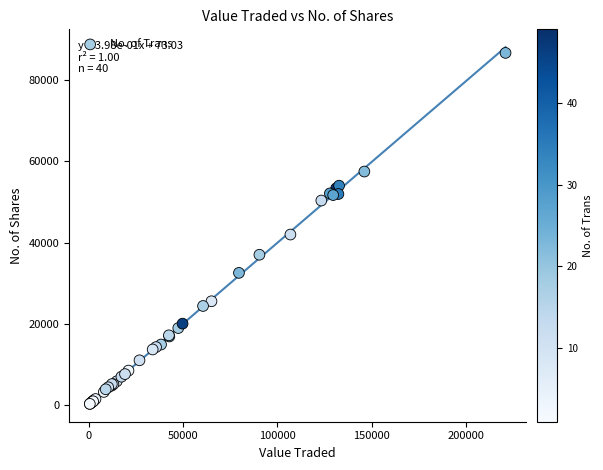

What Y value in the scatter plot is closest to 43486?

41972